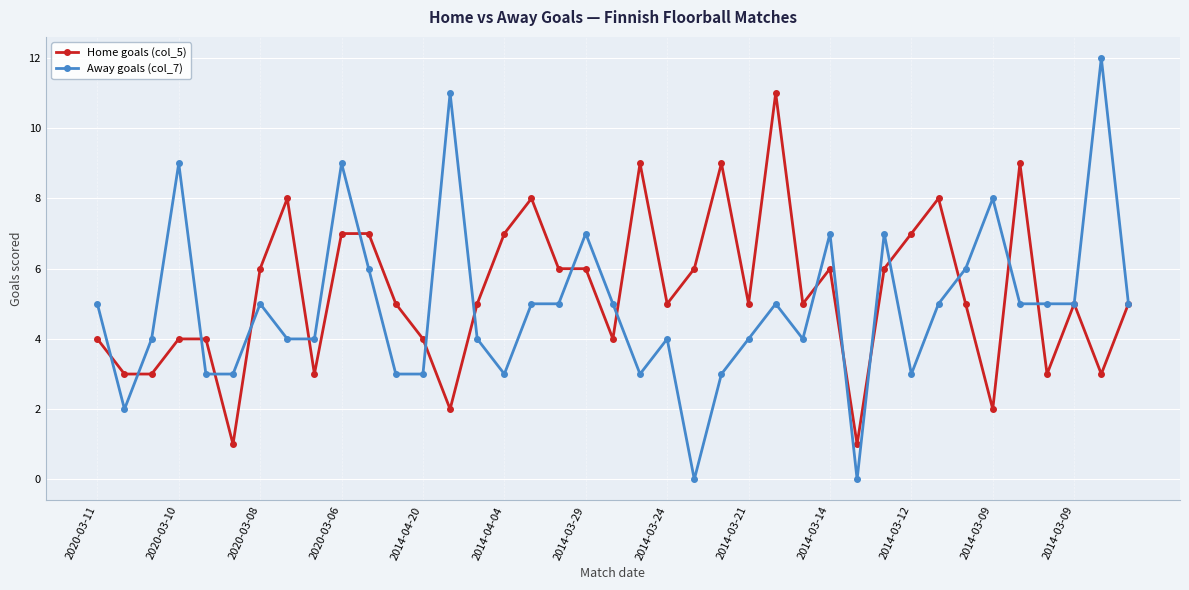

Which series has the widest spread of values?

Away goals (col_7)